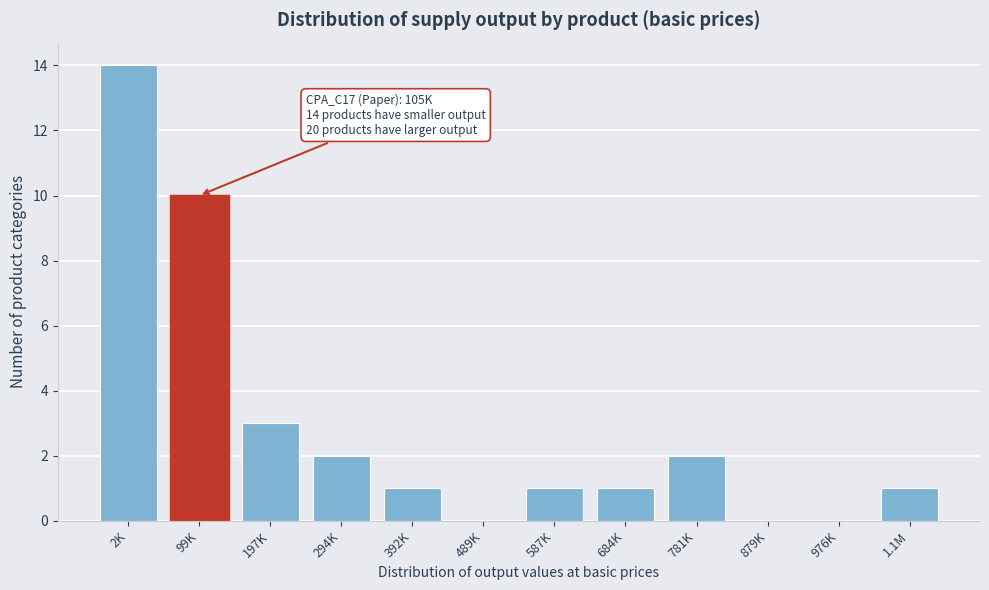

Reading left to right, what are all the values shown in this chart?

2K=14	99K=10	197K=3	294K=2	392K=1	489K=0	587K=1	684K=1	781K=2	879K=0	976K=0	1.1M=1